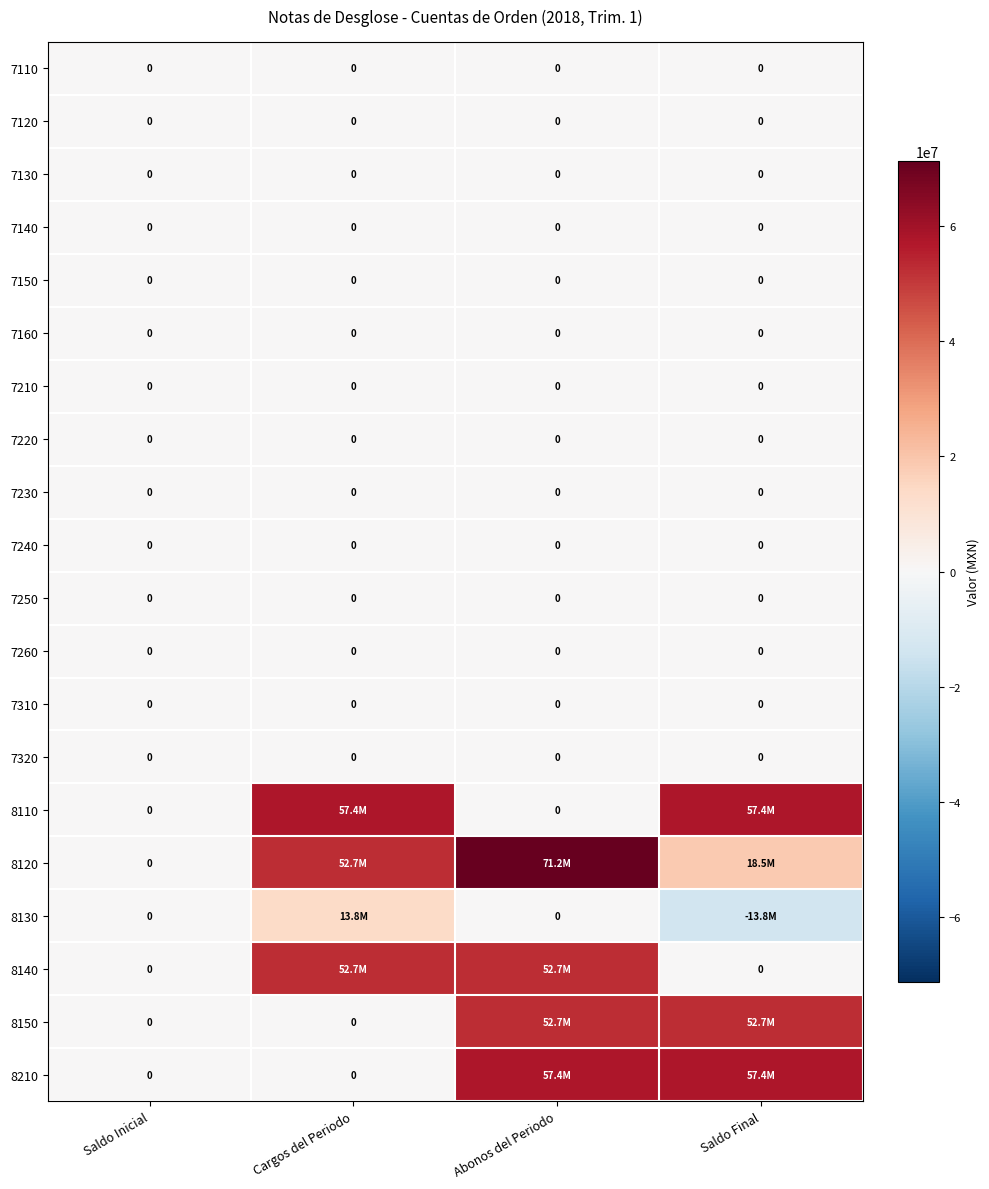

True or false: 8130 has a value of -13785130.2 at Saldo Final.

True